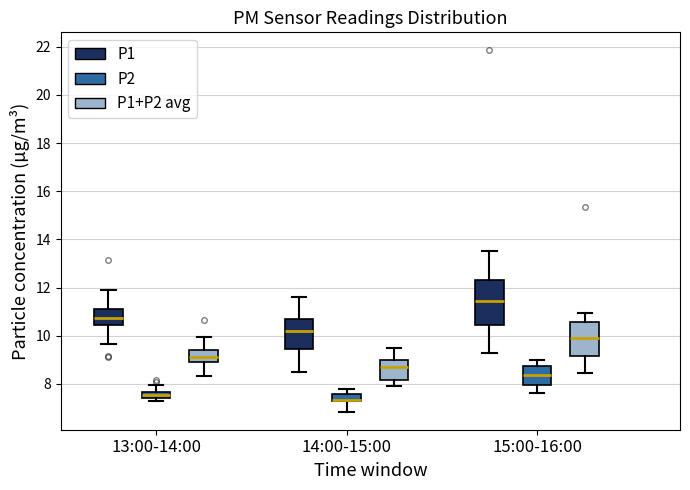

Where does the lower whisker of the box for 15:00-16:00 (P1+P2 avg) end on the y-axis? The values are not printed on the chart, so give them approximately, as read against the axis.

8.4